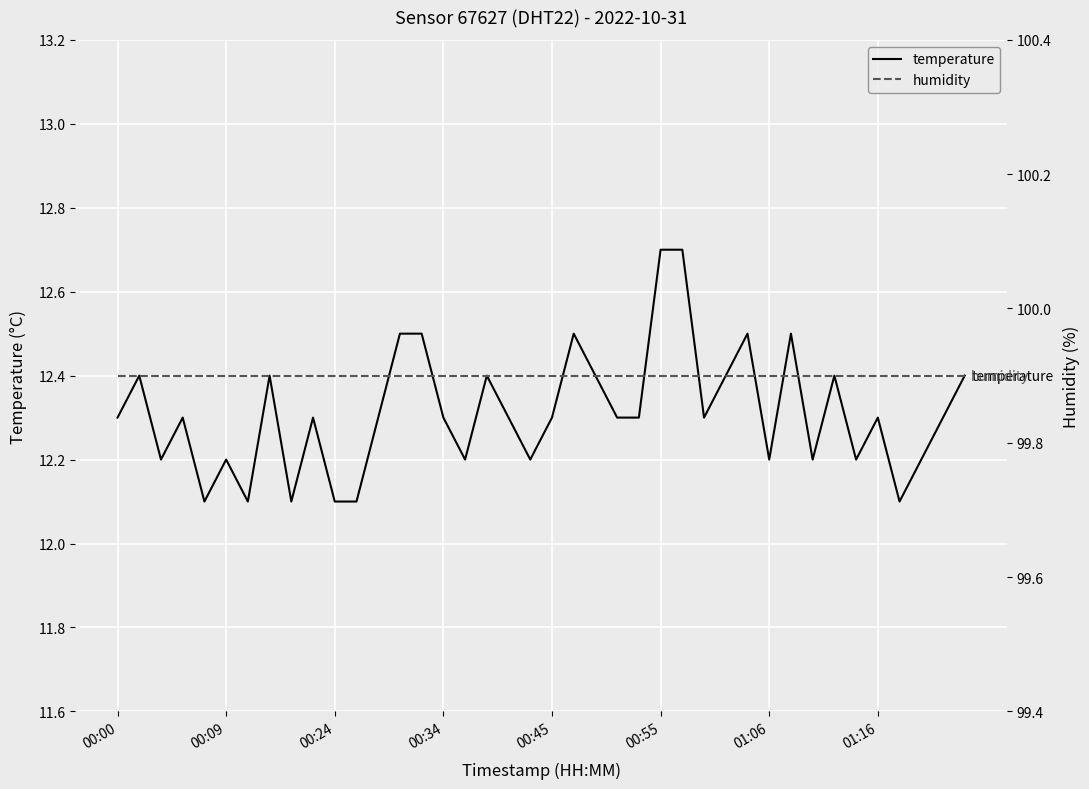

How many lines are shown in the chart?

2